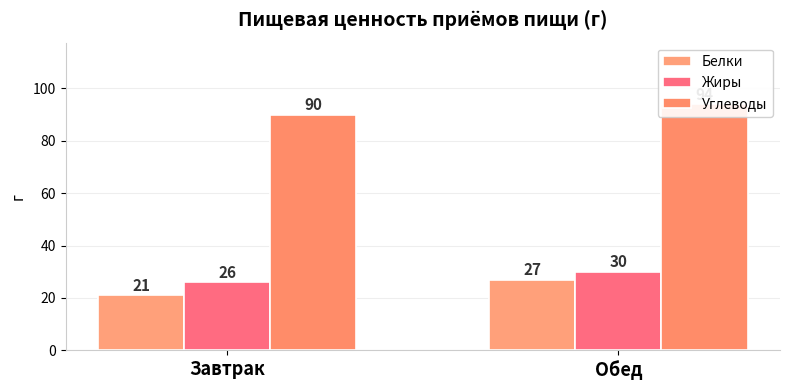

At which label does Жиры reach its peak?

Обед